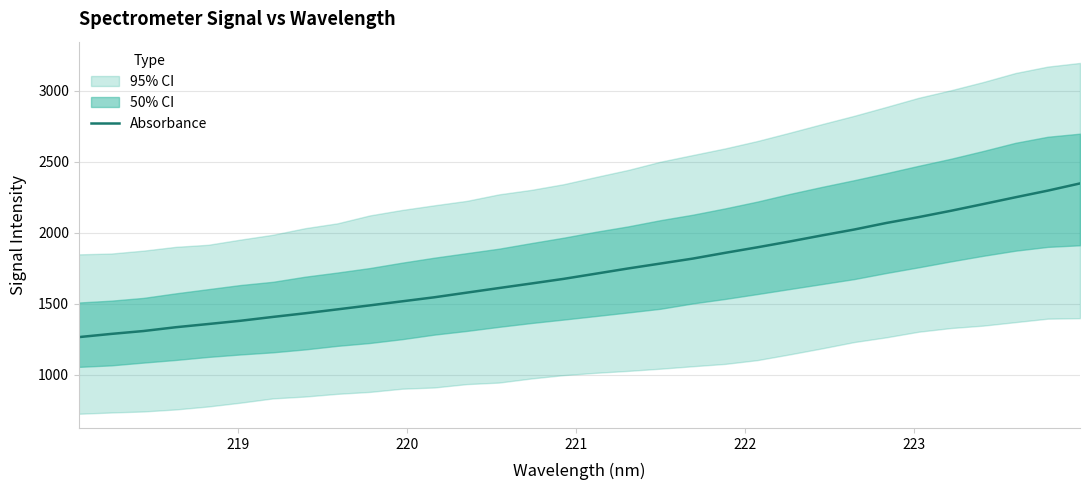

How many data points does each series have?

32